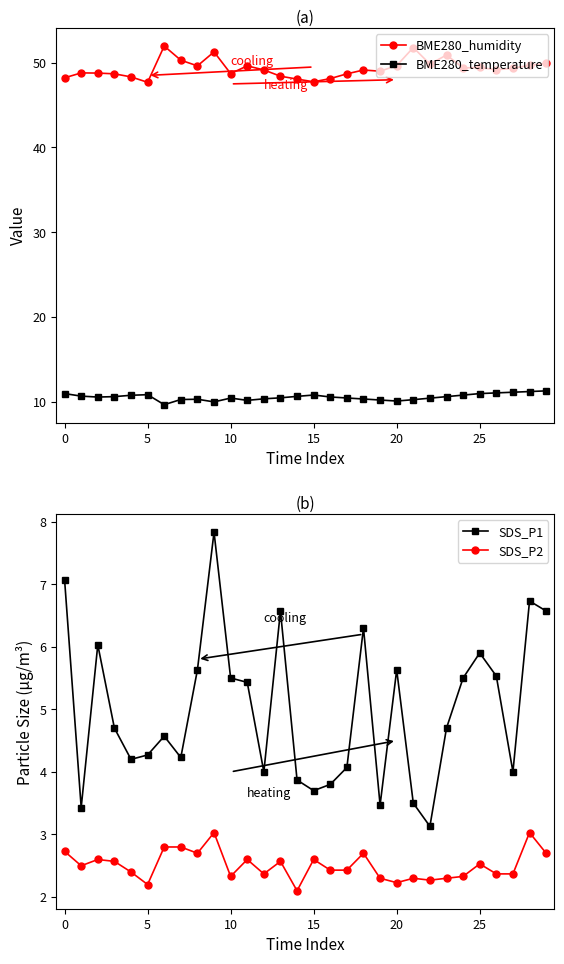

What is the value of the BME280_temperature point at the 4th from the left?

10.6